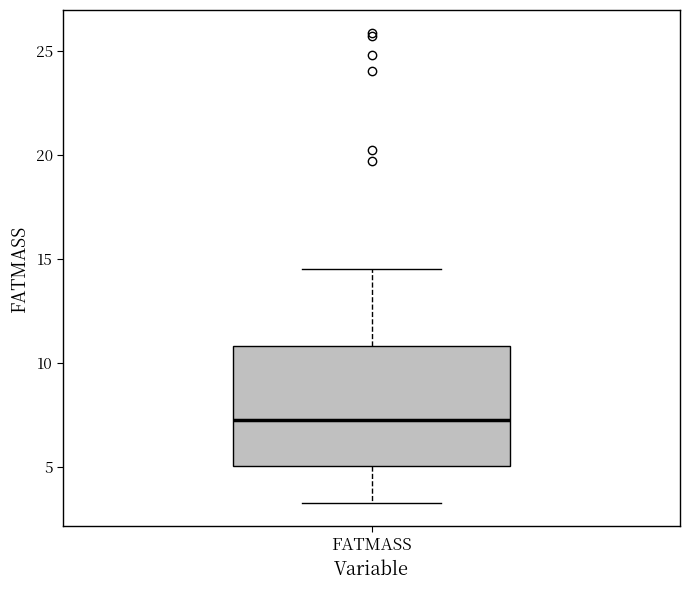

Read this box plot against the y-axis: the position of the median line, the range covered by the box, and the ends of both whiskers. The values are not printed on the chart, so give them approximately, as read against the axis.

median 7.5, box 5.0 to 11.0, whiskers 3.5 to 14.5